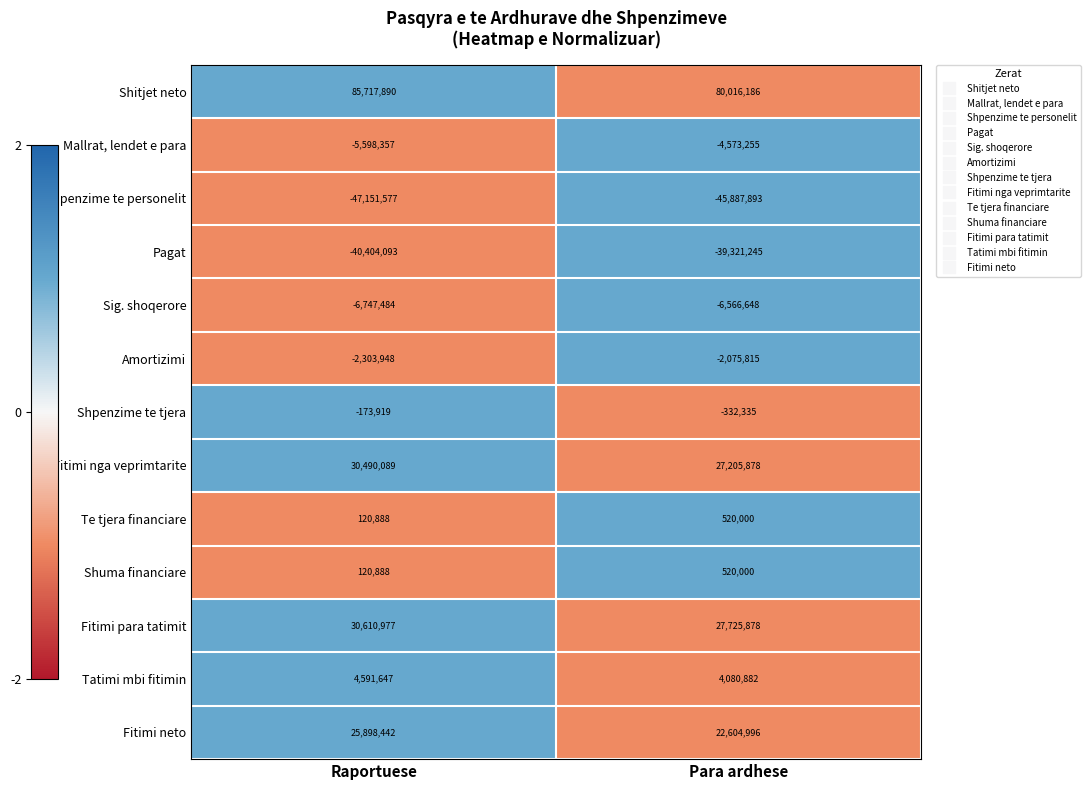

What is the sum of the Shpenzime te personelit values at Para ardhese and Raportuese?

-93039470